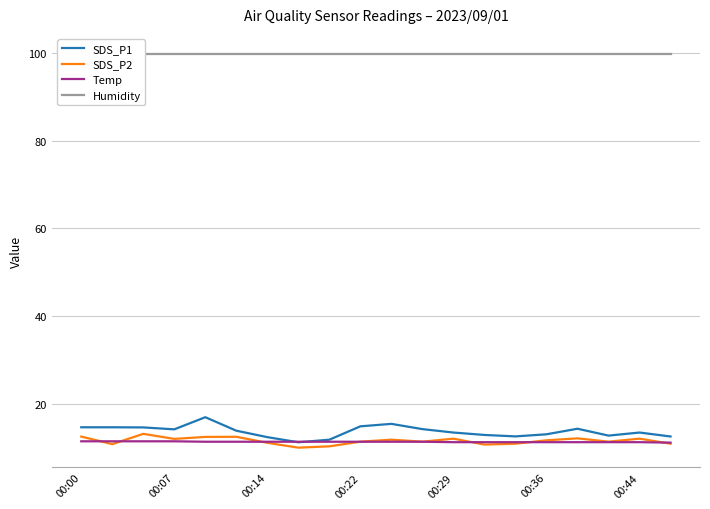

What is the label of the 7th point from the left?

00:44